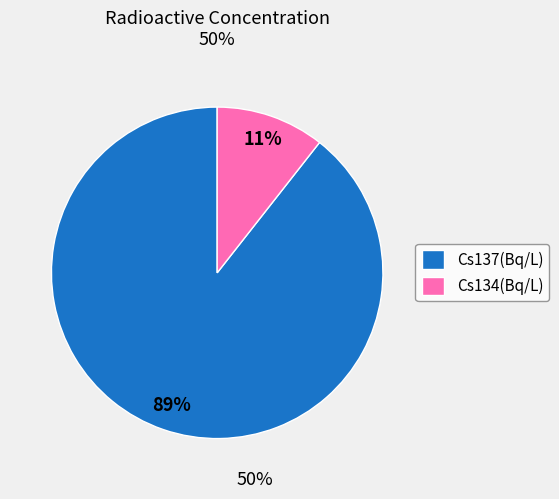

Is there a majority slice in this chart?

Yes